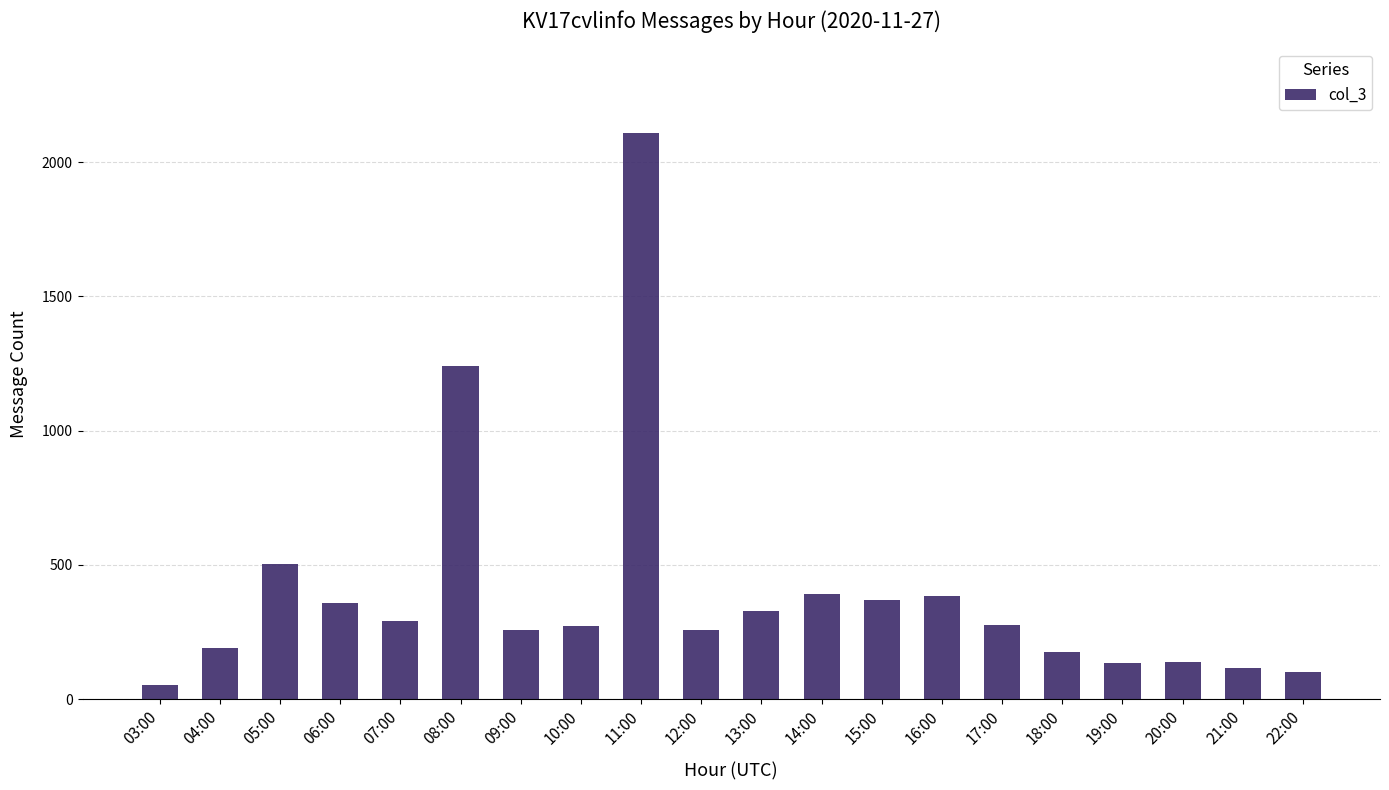

At which label is the value closest to 1080?

08:00